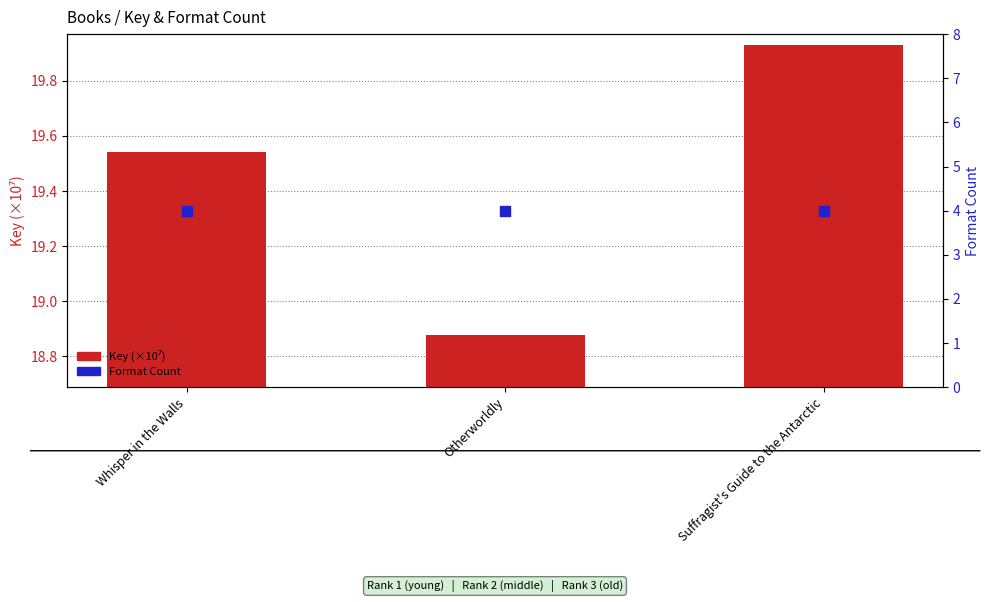

Is the value of Format Count at Suffragist's Guide to the Antarctic greater than the value of Key (×10⁷) at Otherworldly?

No